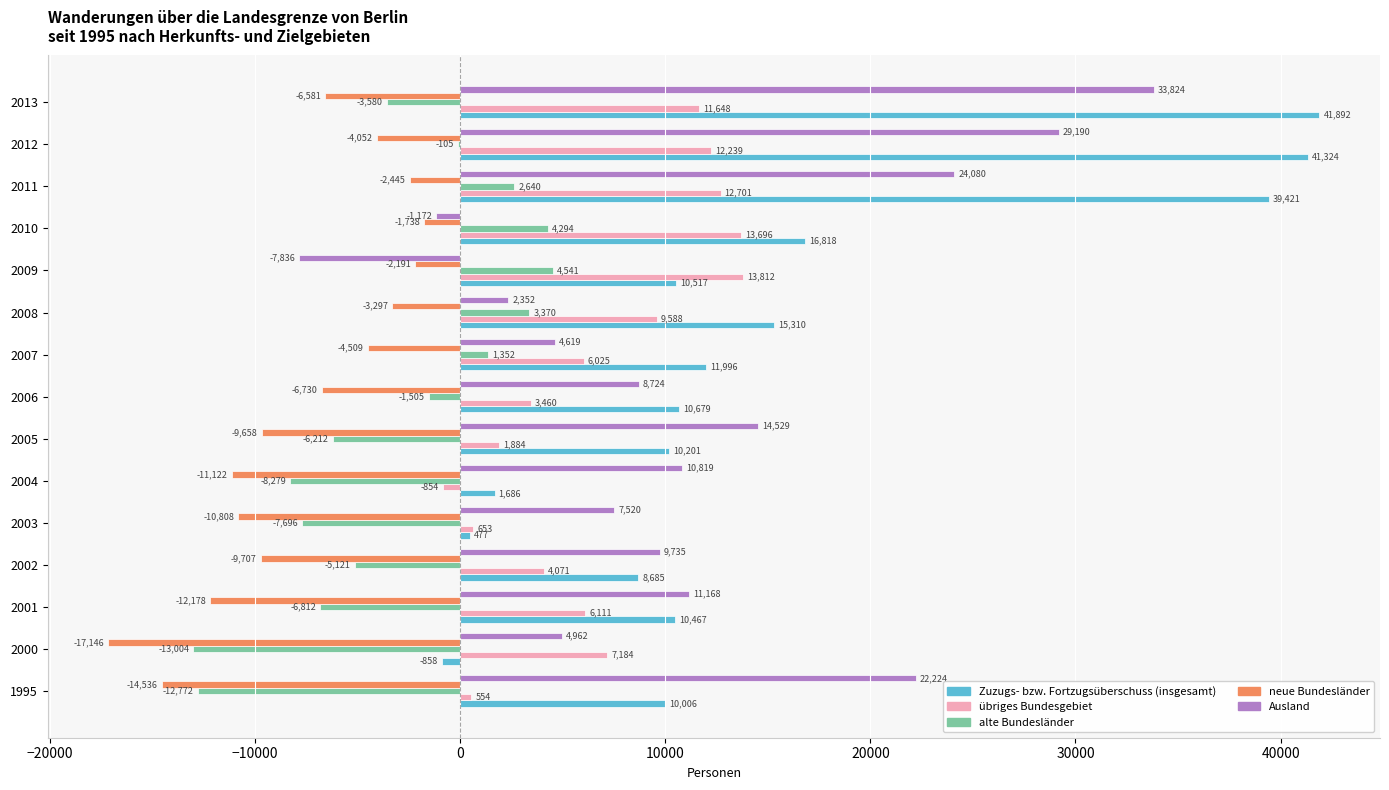

True or false: Zuzugs- bzw. Fortzugsüberschuss (insgesamt) has a value of 41892 at 2013.

True